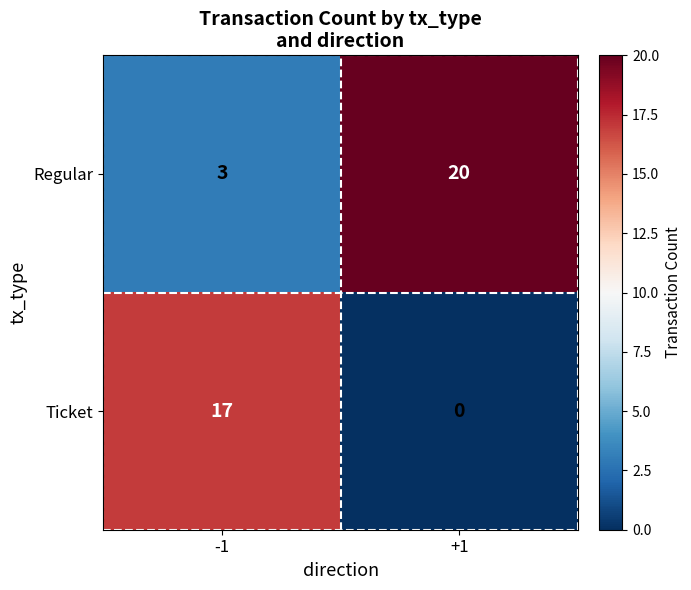

Count the number of categories in the chart.

2